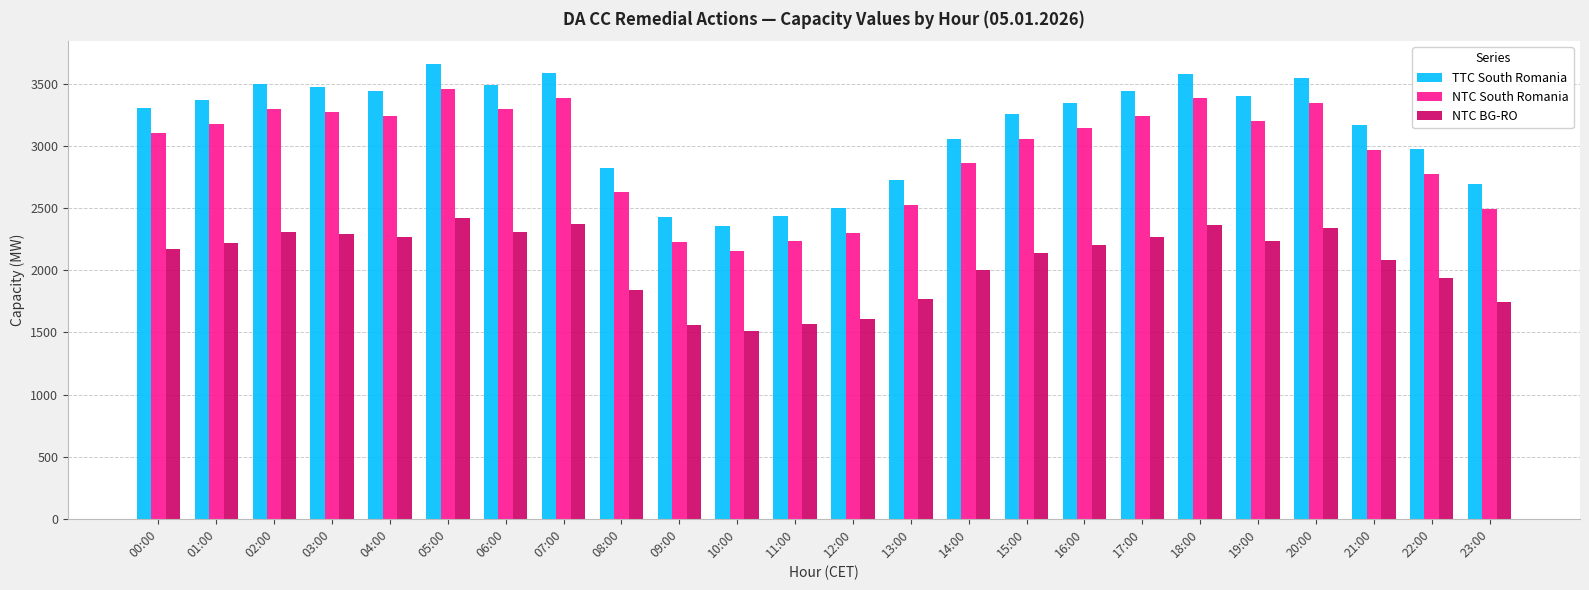

List the series in order of their overall mean, lowest first.

NTC BG-RO, NTC South Romania, TTC South Romania